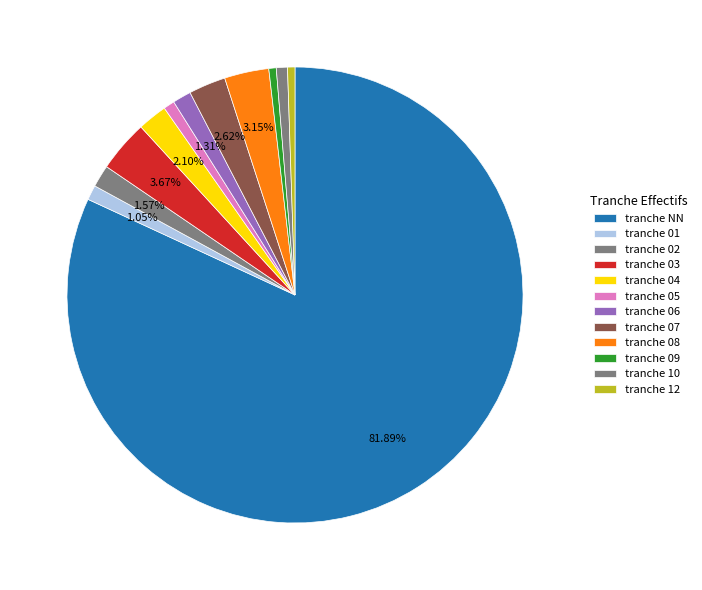

How many slices are in this pie chart?

12